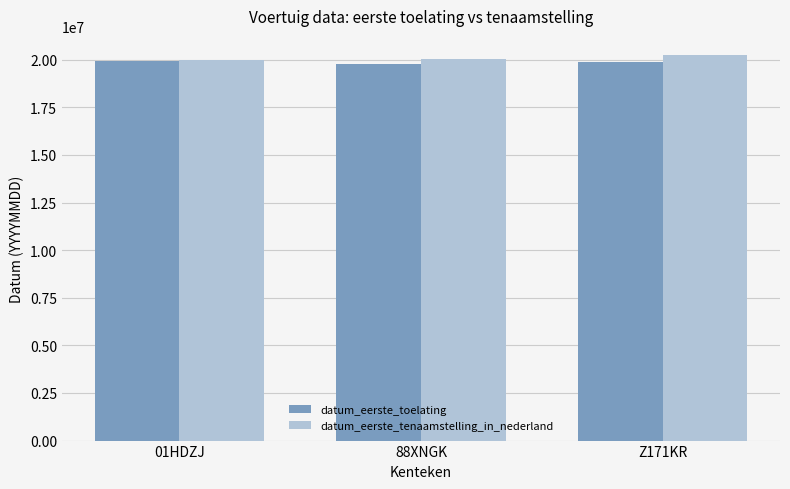

What is the difference between the highest and lowest values at Z171KR?

369695